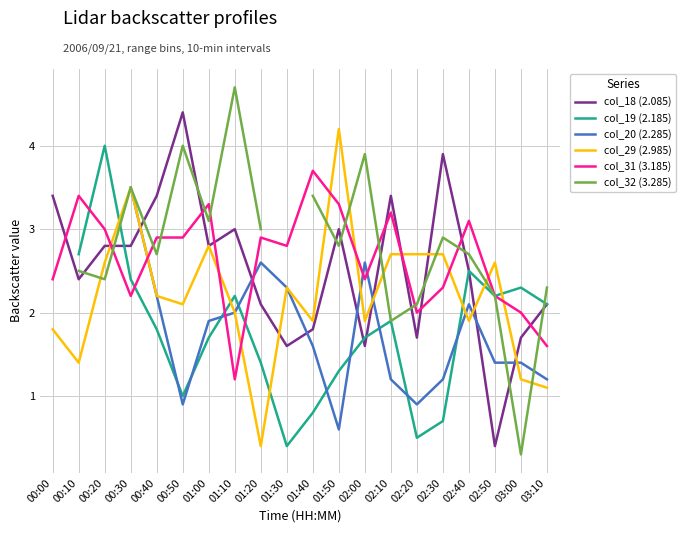

Which series ends up on top after the final intersection of col_31 (3.185) and col_29 (2.985)?

col_31 (3.185)